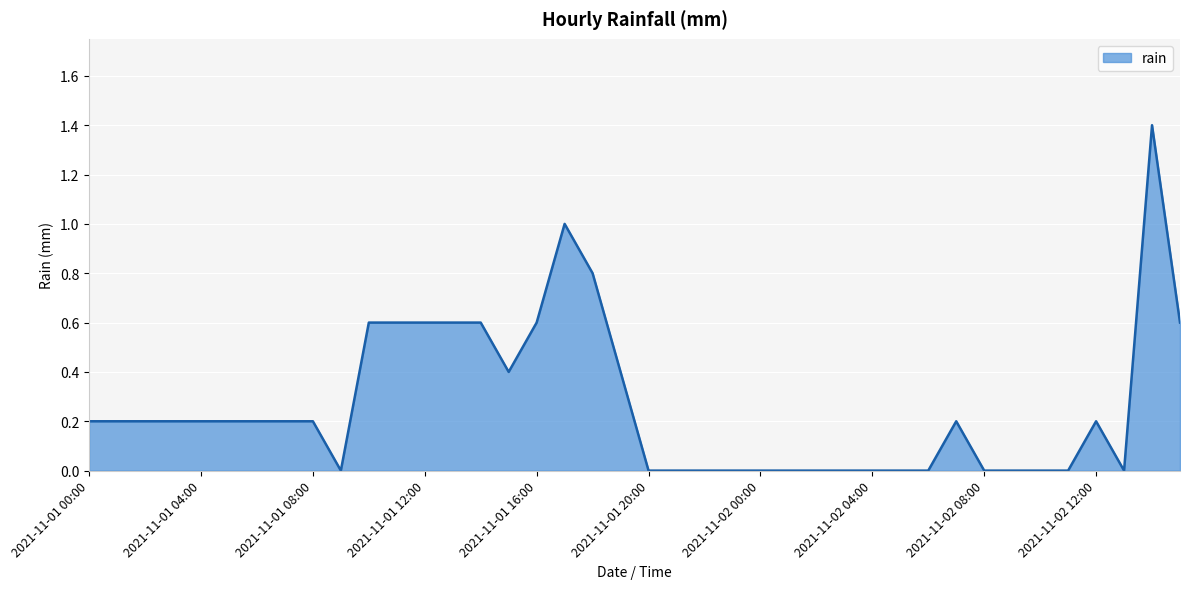

What is the maximum value shown in the chart?

1.4